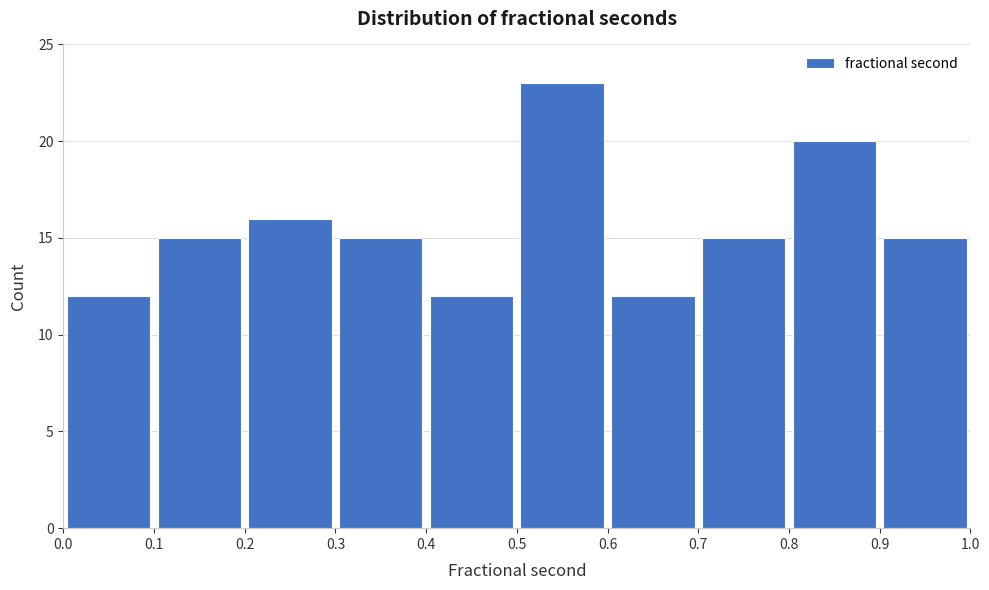

Which range on the x-axis has the tallest bar?

0.5 to 0.6